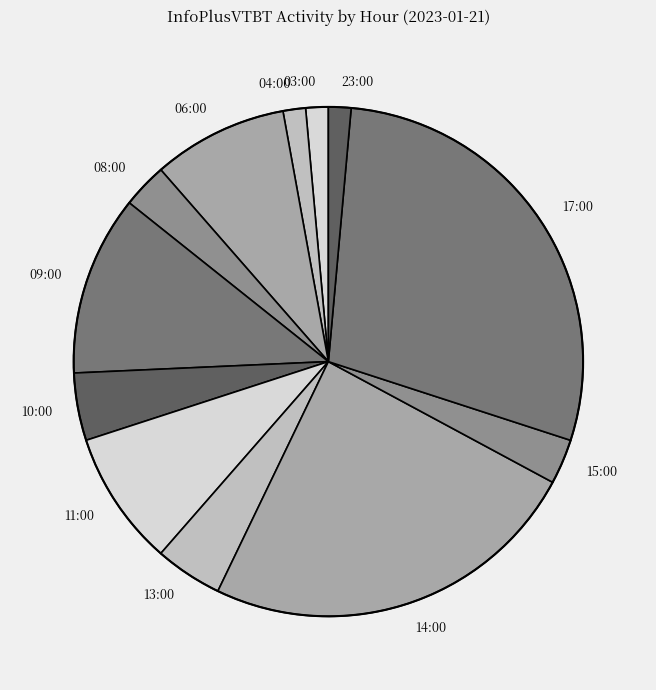

Combined, do 14:00 and 06:00 account for over 50%?

No